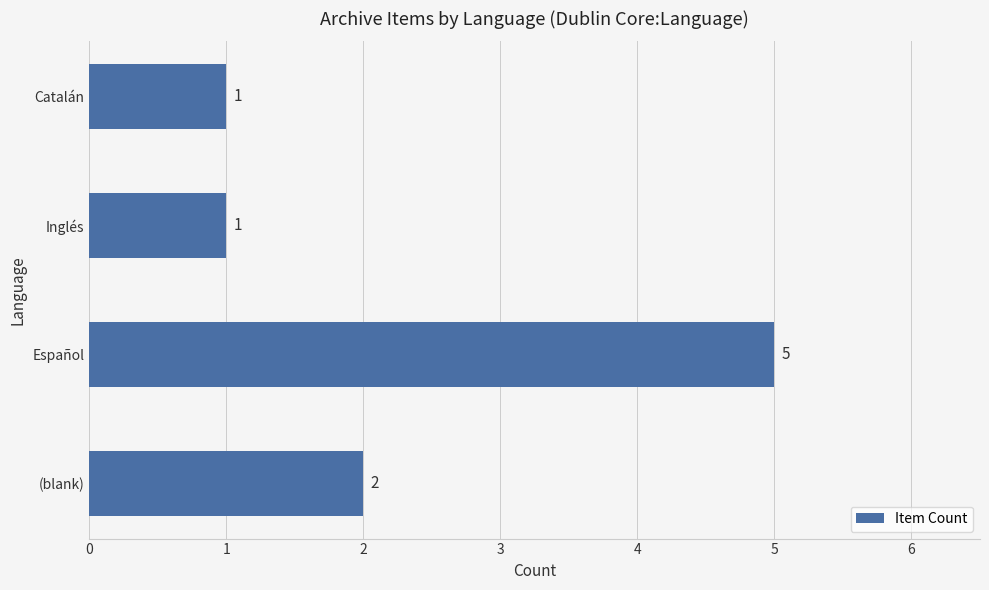

Is it true that the value at (blank) is 2?

True